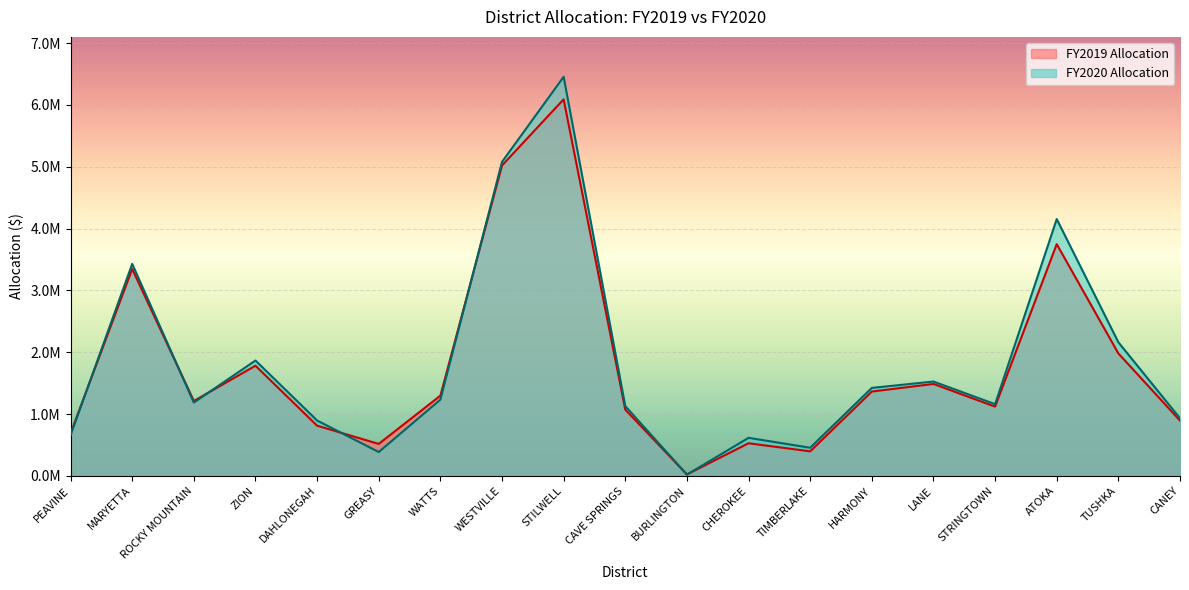

At which label does FY2019 Allocation reach its peak?

STILWELL